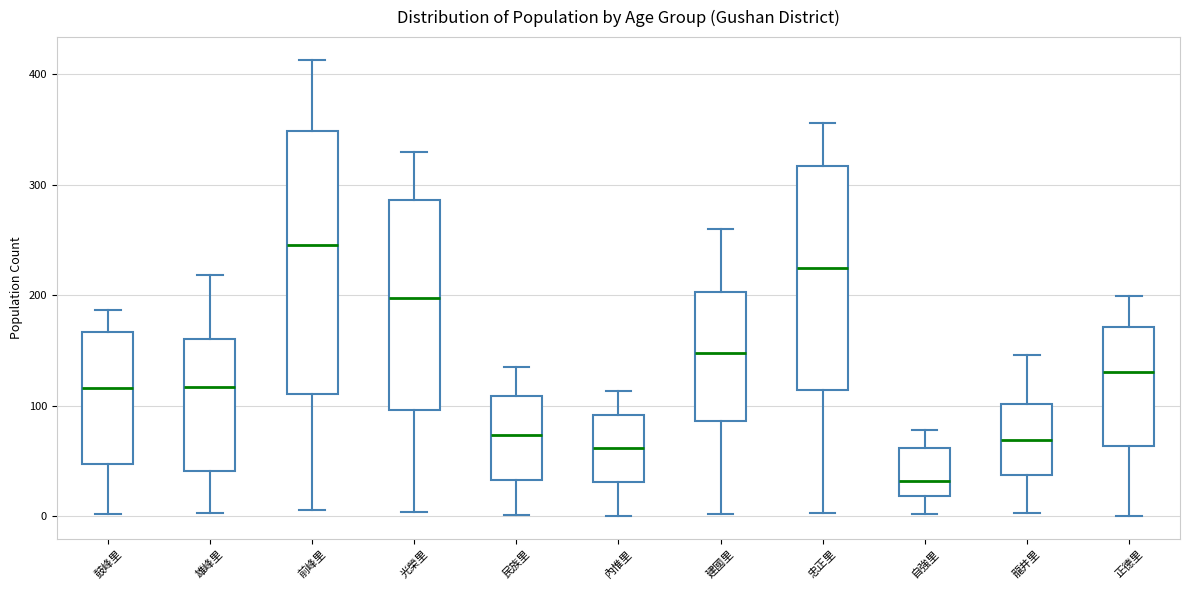

Comparing the boxes themselves (not the whiskers), which one is the tallest?

前峰里